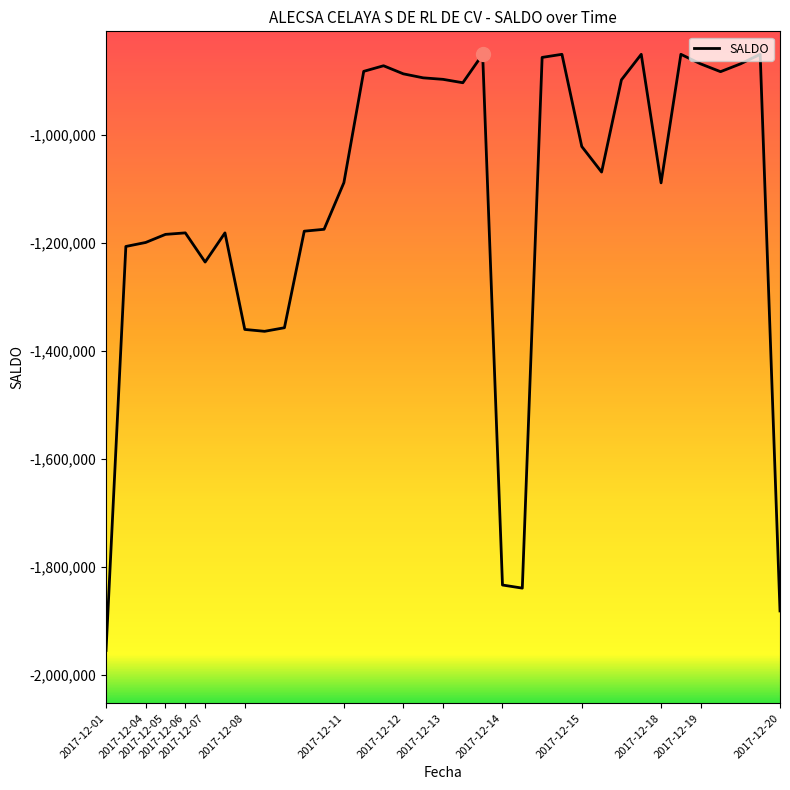

What is the difference between the maximum and minimum values?

1103875.1